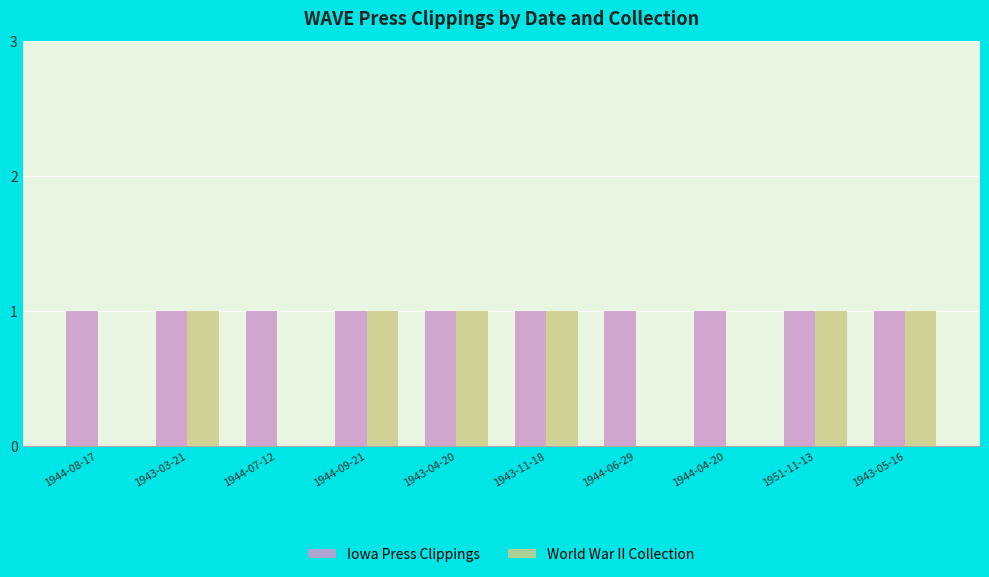

Reading left to right, what are all the values shown in this chart?

Iowa Press Clippings: 1944-08-17=1	1943-03-21=1	1944-07-12=1	1944-09-21=1	1943-04-20=1	1943-11-18=1	1944-06-29=1	1944-04-20=1	1951-11-13=1	1943-05-16=1
World War II Collection: 1944-08-17=0	1943-03-21=1	1944-07-12=0	1944-09-21=1	1943-04-20=1	1943-11-18=1	1944-06-29=0	1944-04-20=0	1951-11-13=1	1943-05-16=1